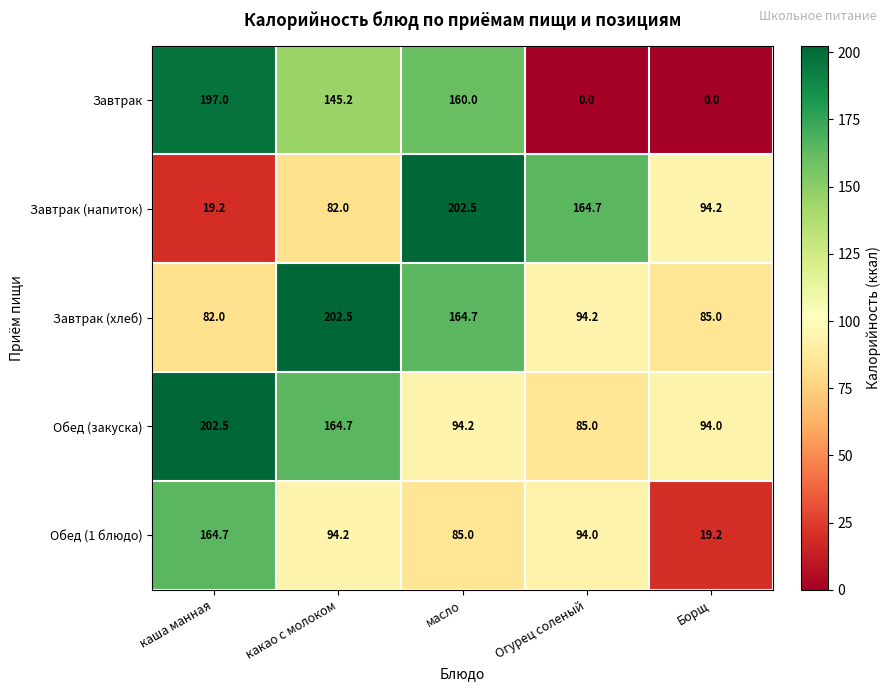

What is the spread (max minus min) of values at какао с молоком?

120.5